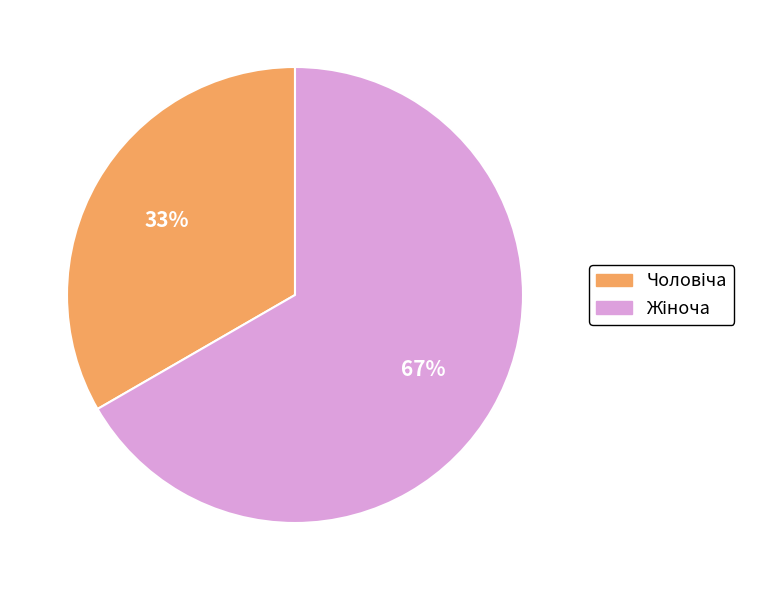

Does any single category account for the majority?

Yes